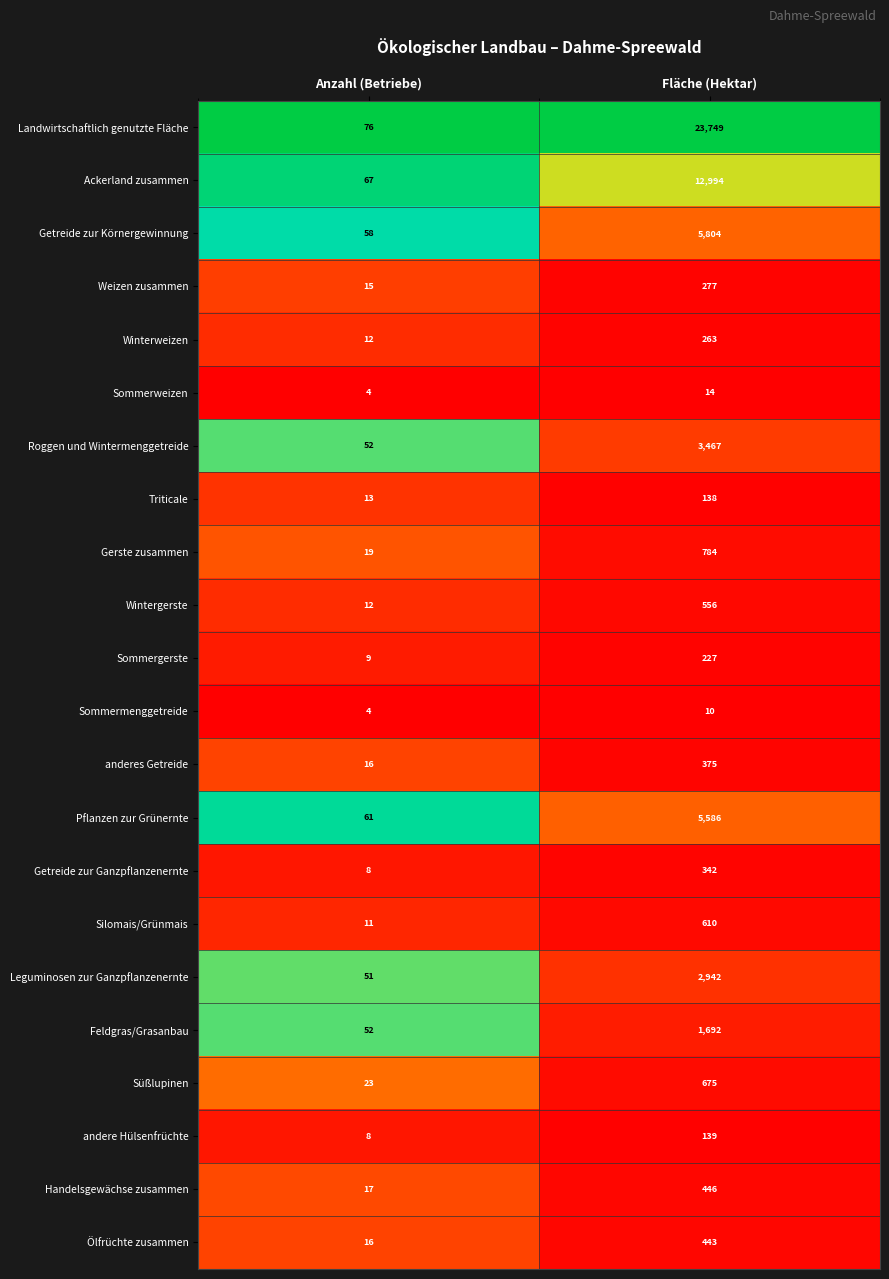

What is the approximate value of Gerste zusammen at Fläche (Hektar), to the nearest 50?

800